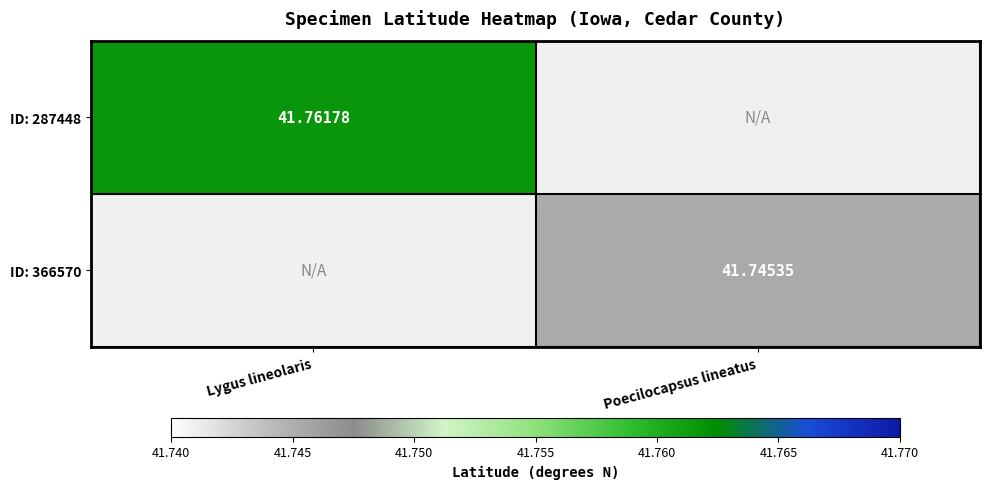

What is the smallest value displayed?

41.7